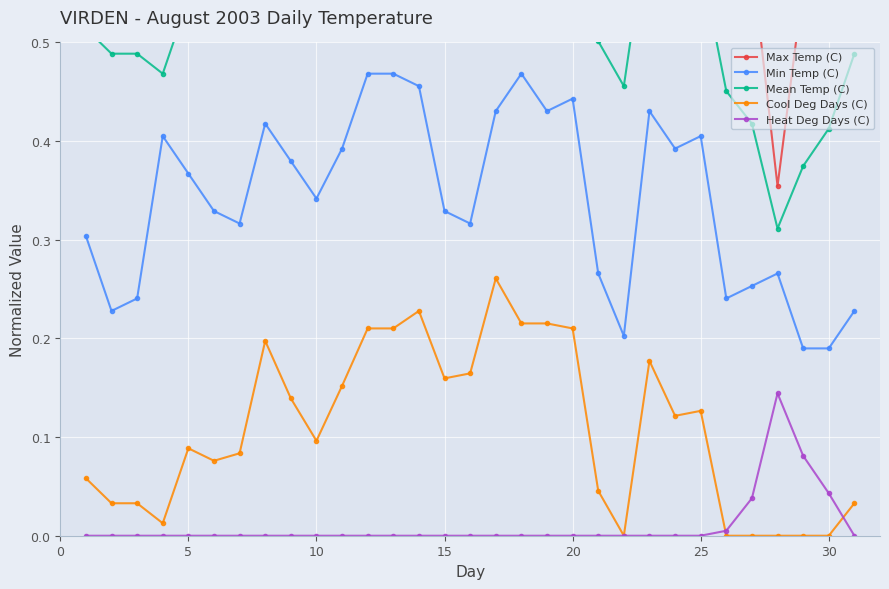

At how many categories does at least one series exceed 0?

31